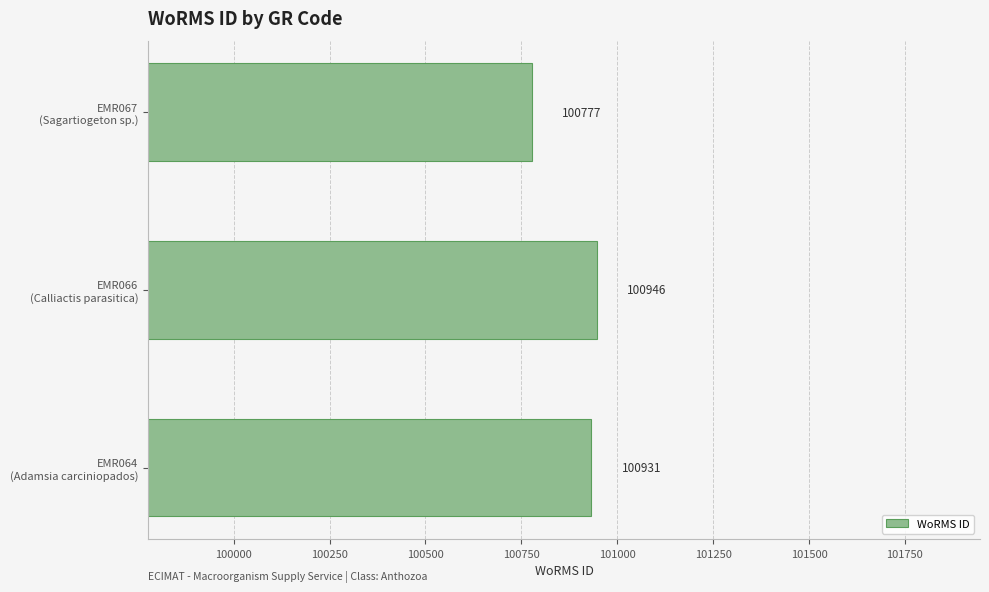

What is the minimum value shown in the chart?

100777